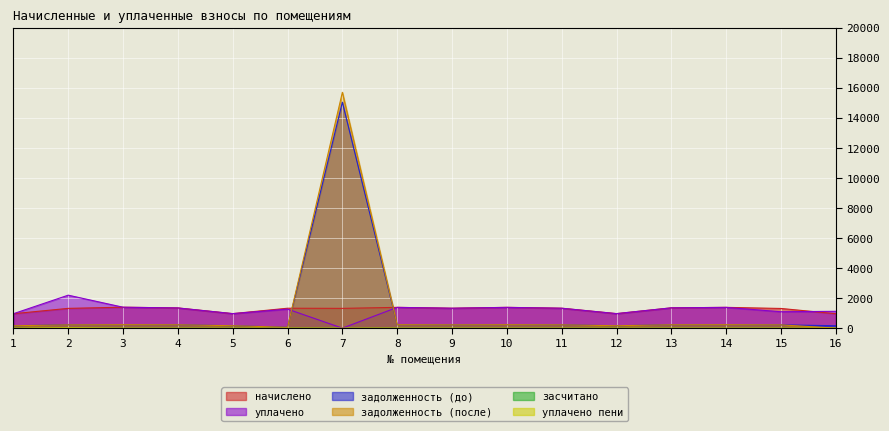

What is the value of the задолженность (до) point at the 13th from the left?

225.2